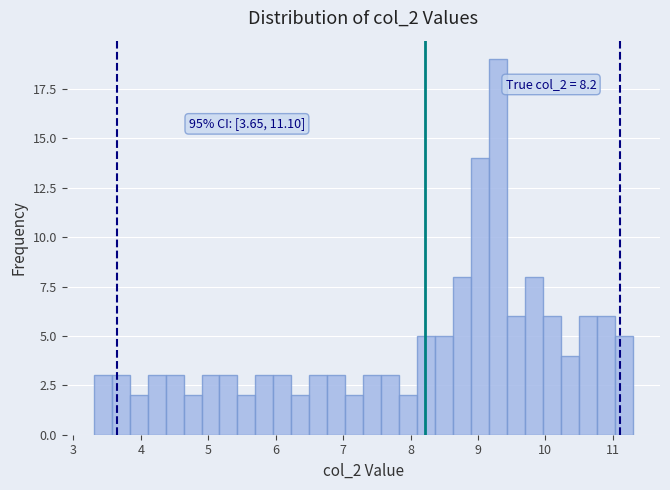

Read against the x-axis, roughly where is the centre of the tallest bar?

9.3